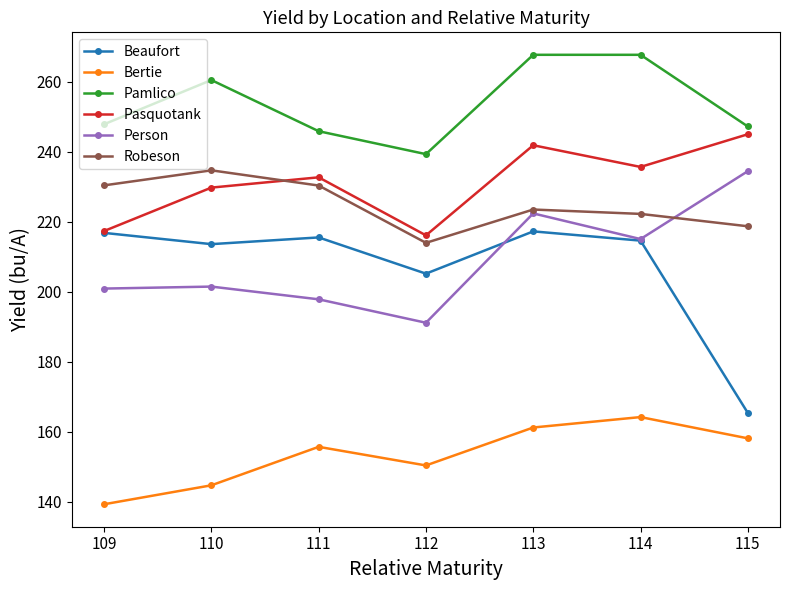

What is the difference between the maximum and minimum values in the Pamlico series?

28.4